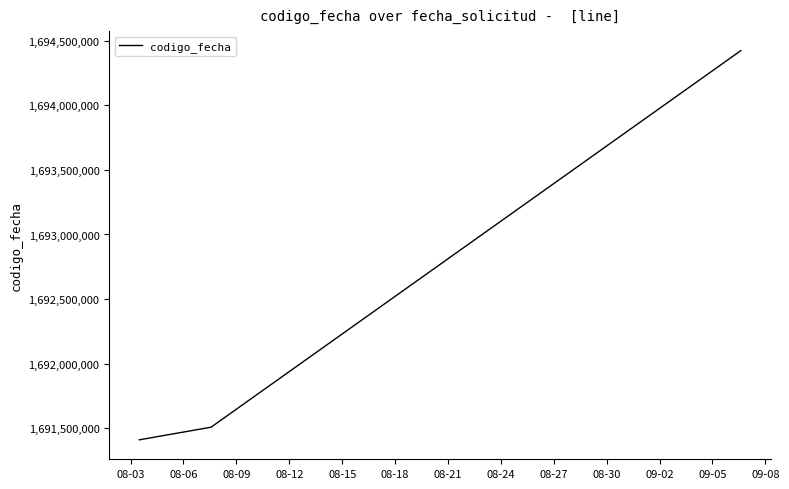

What is the average value?

1692447054